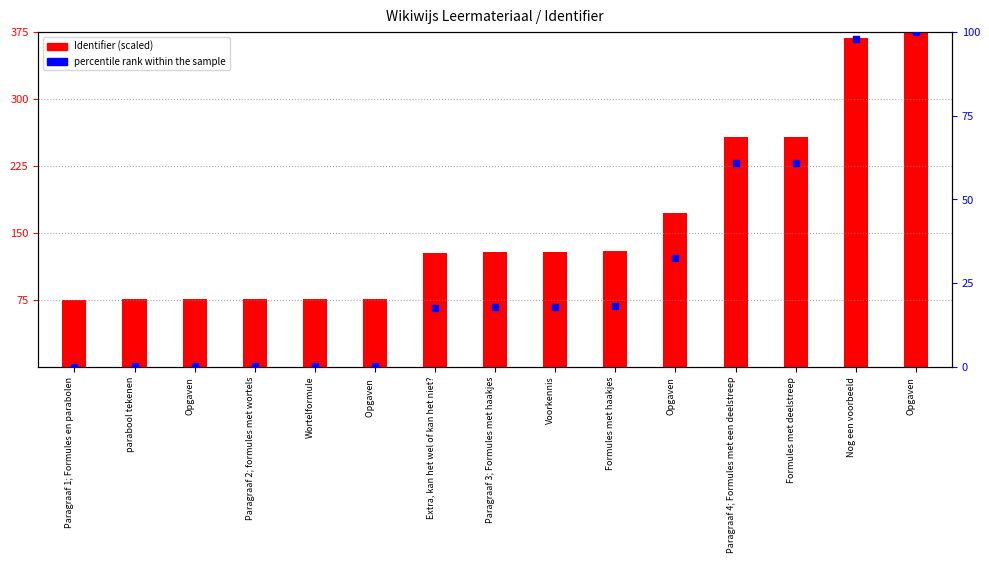

What is the total value across all series at Formules met haakjes?

147.3